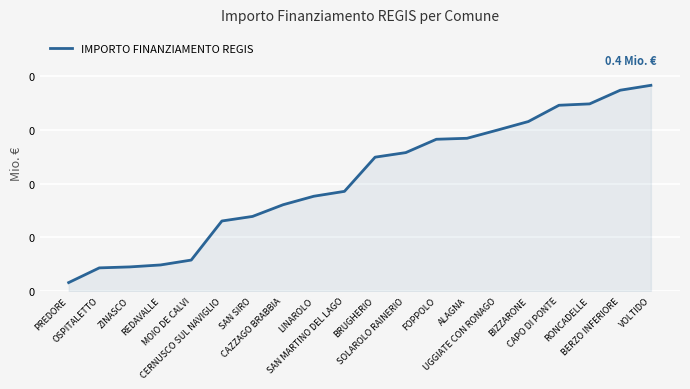

Between UGGIATE CON RONAGO and MOIO DE CALVI, which is larger?

UGGIATE CON RONAGO